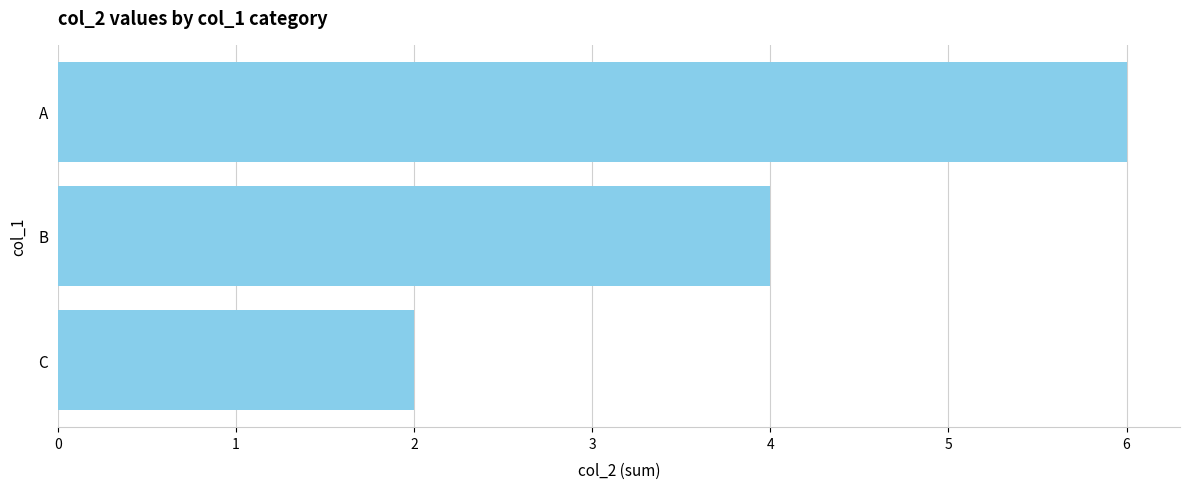

Reading bottom to top, what are all the values shown in this chart?

C=2	B=4	A=6